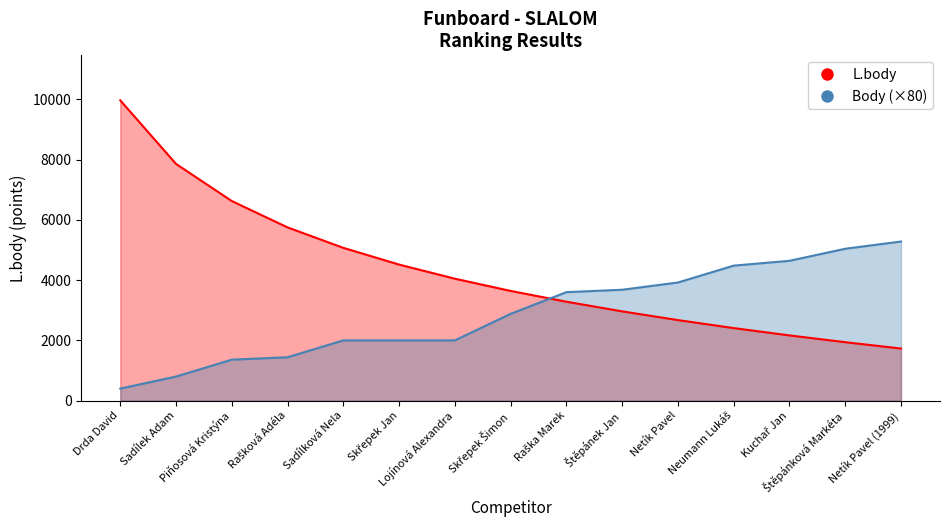

Is the value of Body (×80) at Štěpánková Markéta greater than the value of L.body at Štěpánková Markéta?

Yes